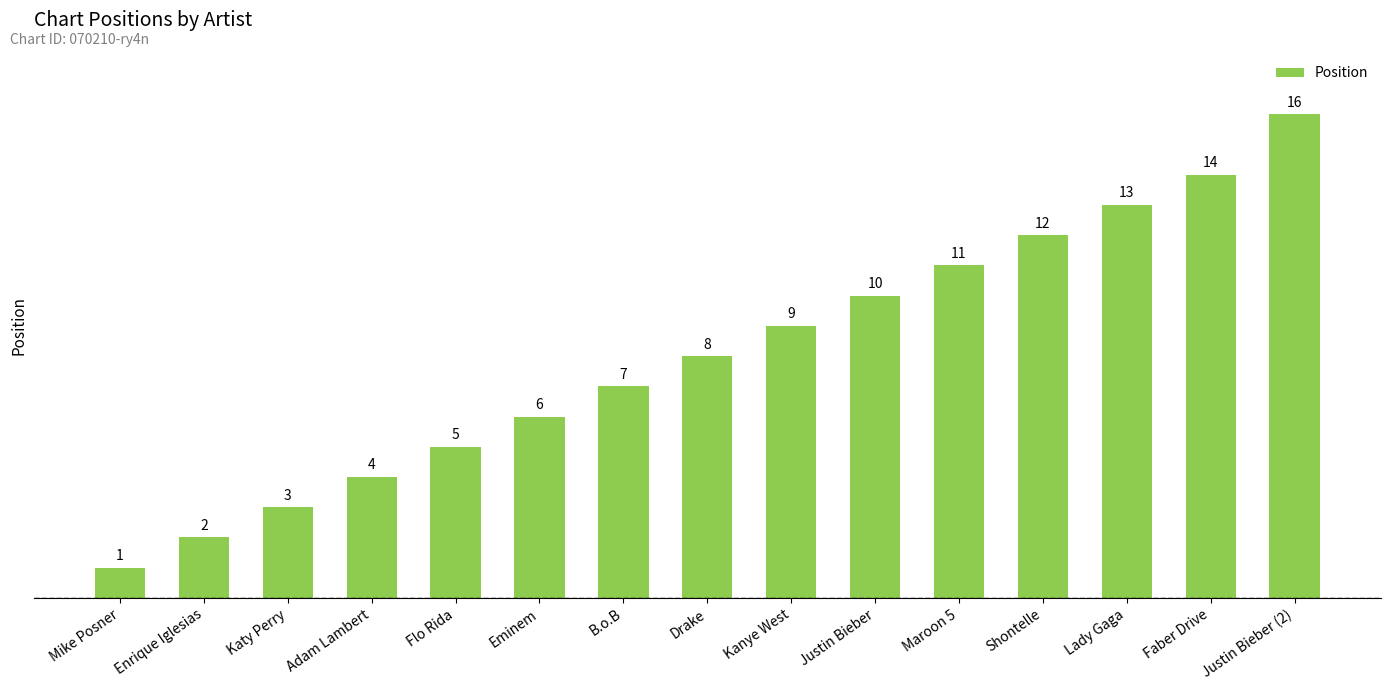

What is the average value?

8